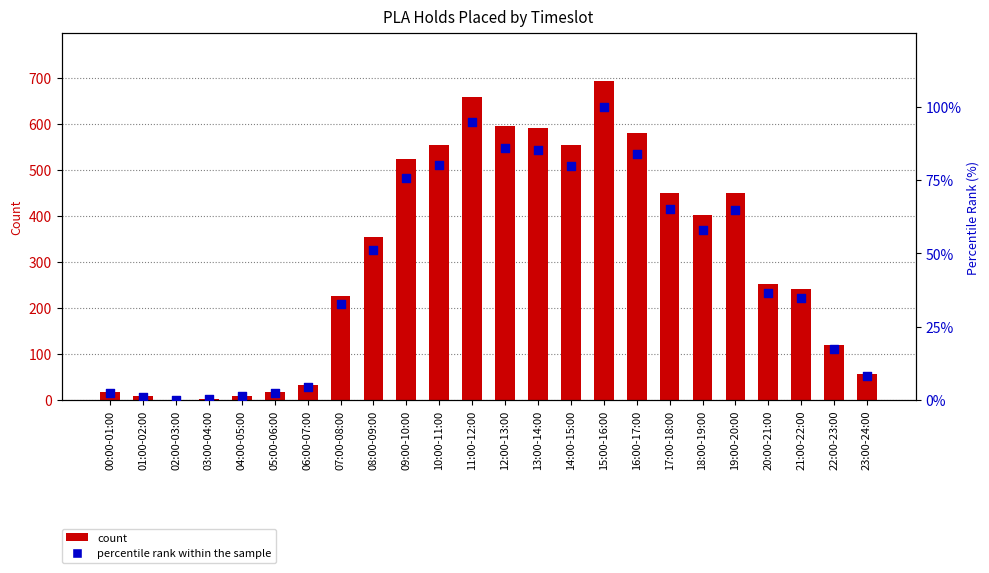

What is the total value across all series at 19:00-20:00?

513.9